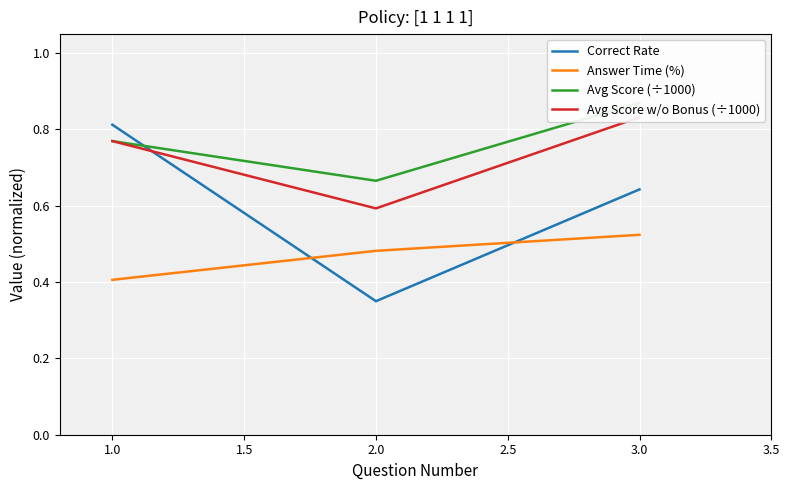

How many lines are shown in the chart?

4